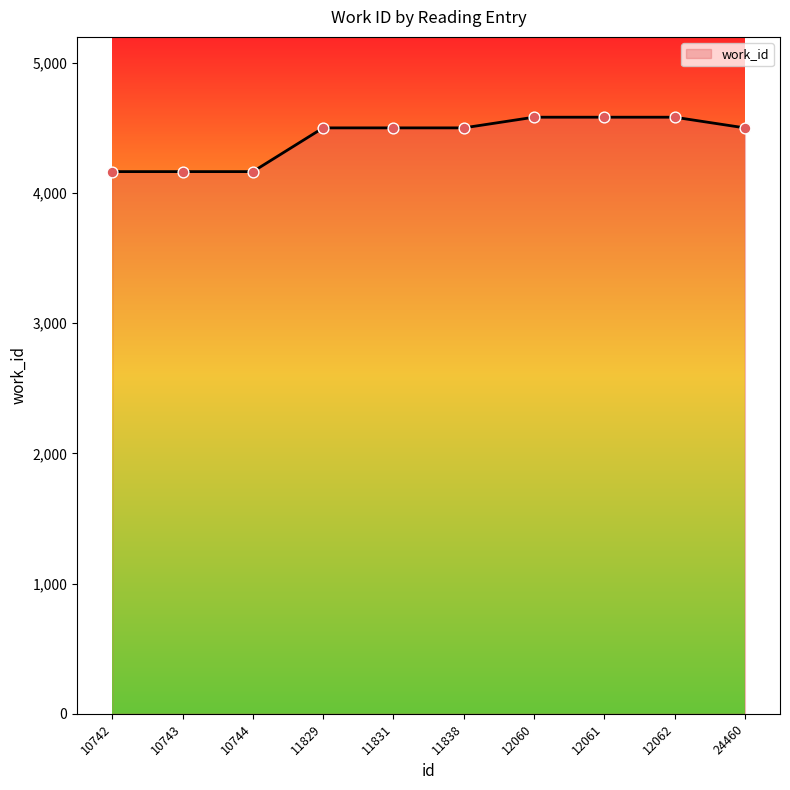

What is the change in value from 11831 to 12062?

+82